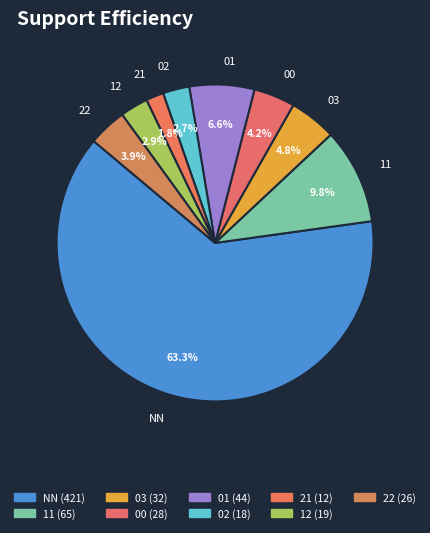

Is there a majority slice in this chart?

Yes